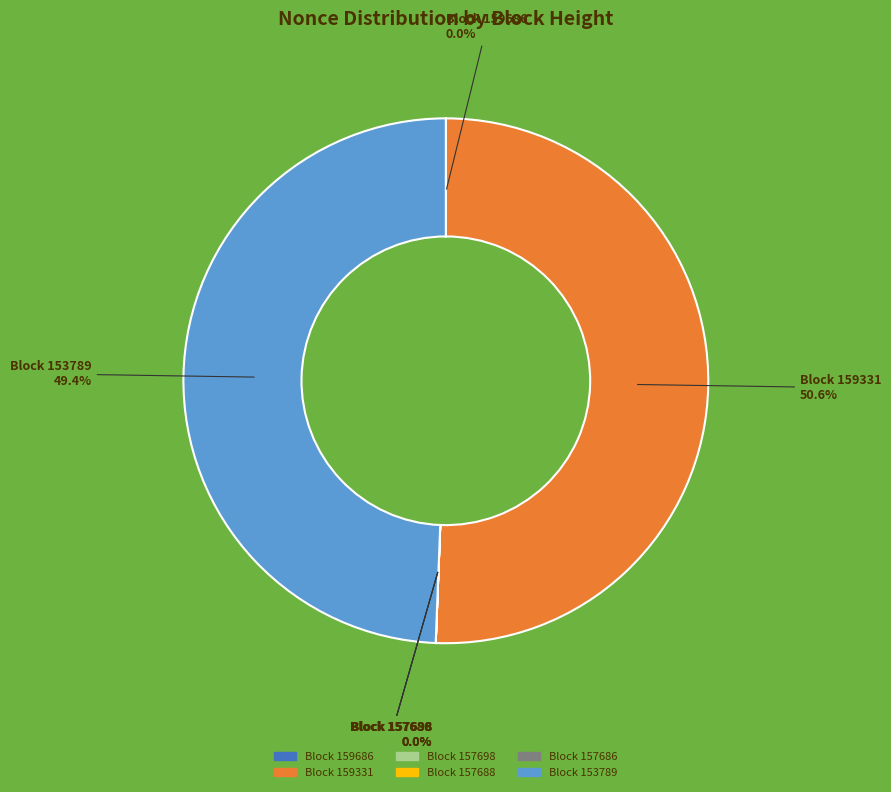

To the nearest percent, what is the average slice percentage?

17%